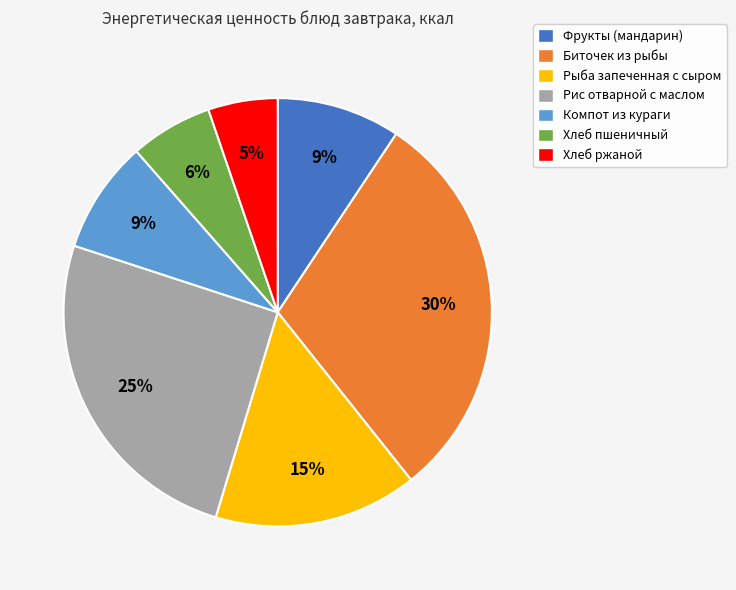

To the nearest percent, what percentage of the pie is Биточек из рыбы?

30%